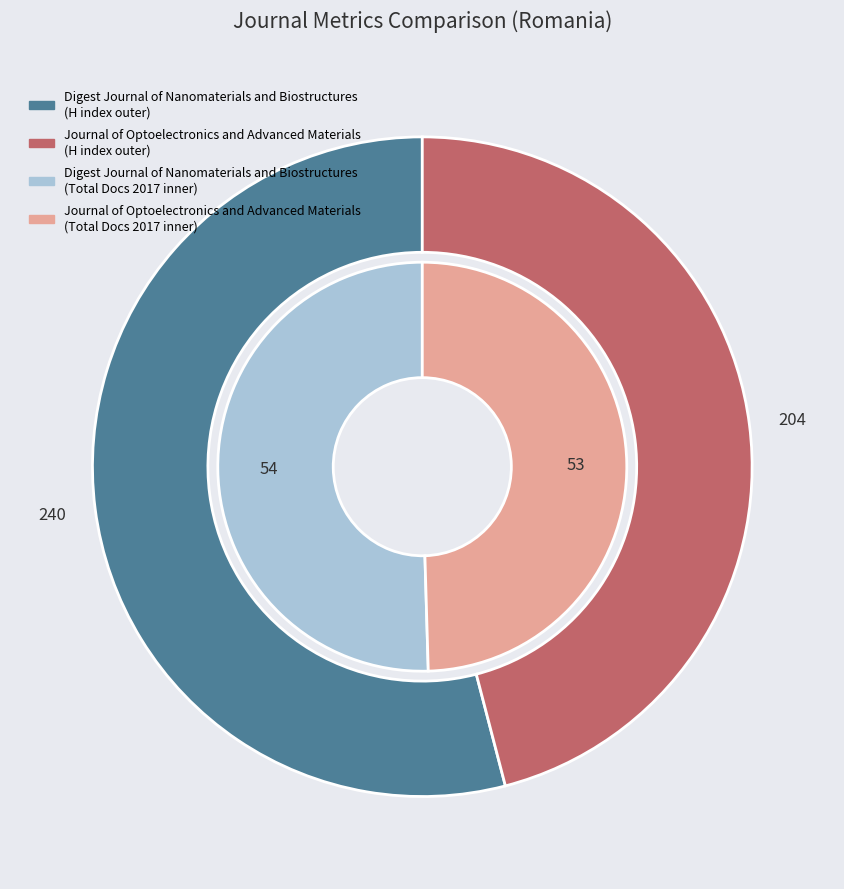

To the nearest percent, what percentage of the pie is Journal of Optoelectronics and Advanced Materials?

46%